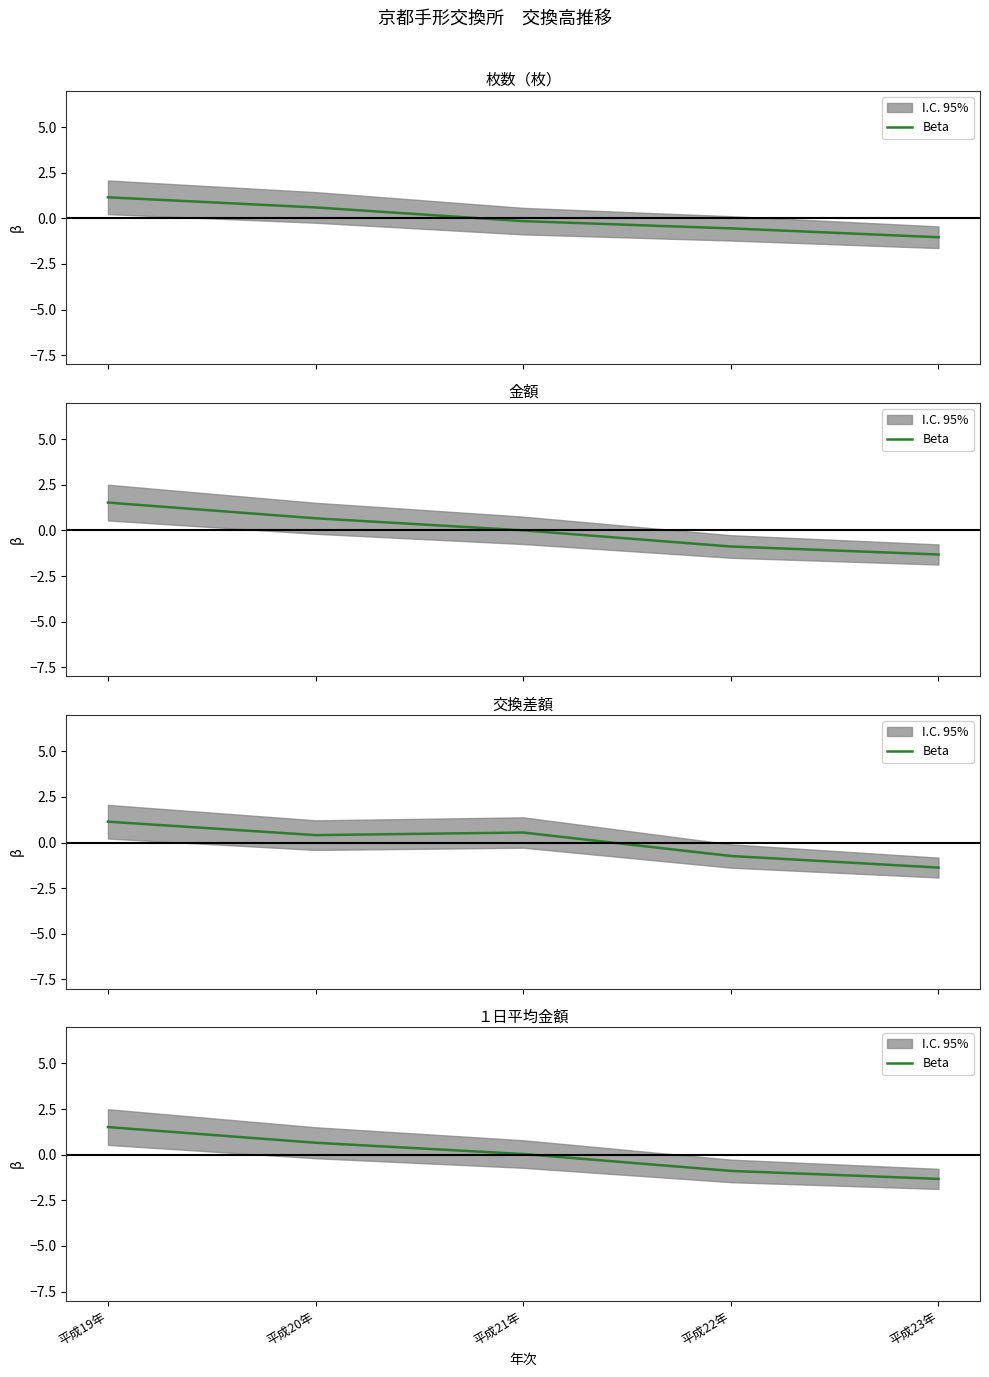

What is the label of the 4th point from the left?

平成22年